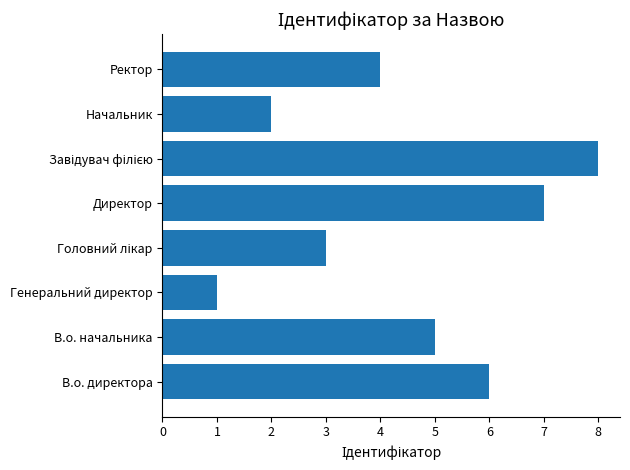

True or false: the data shows 2 at Директор.

False